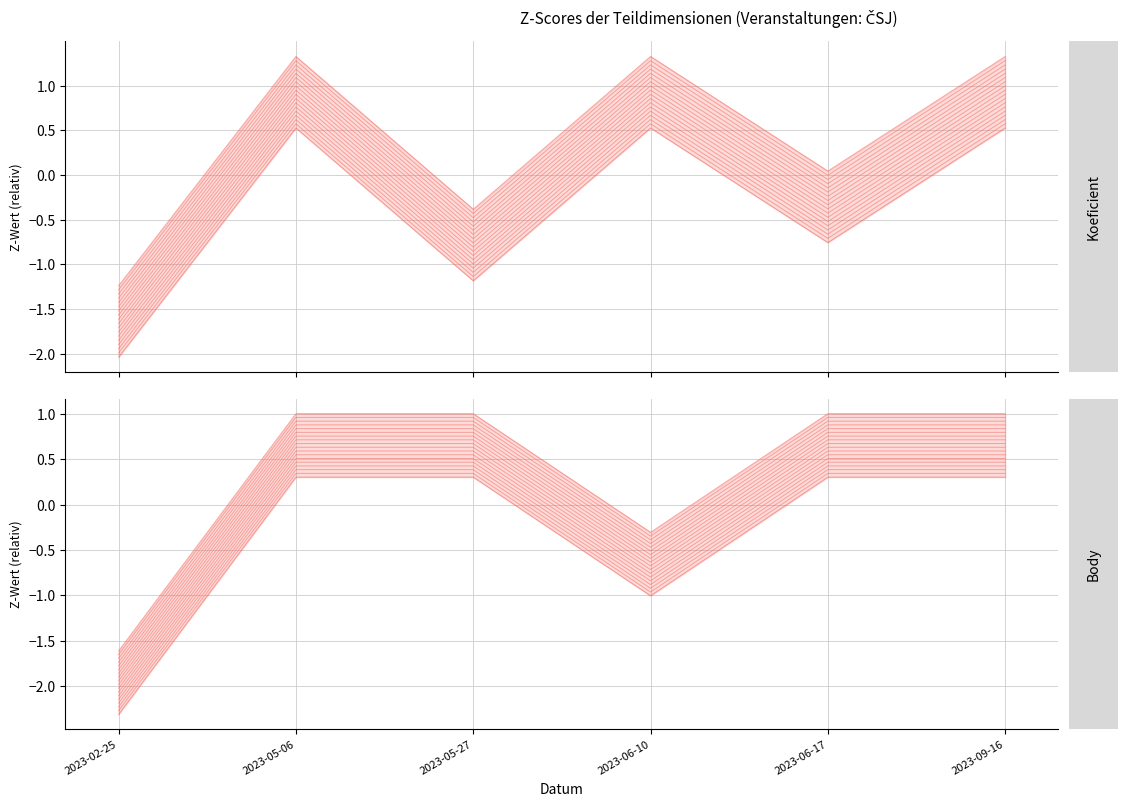

Does the chart have visible grid lines?

Yes